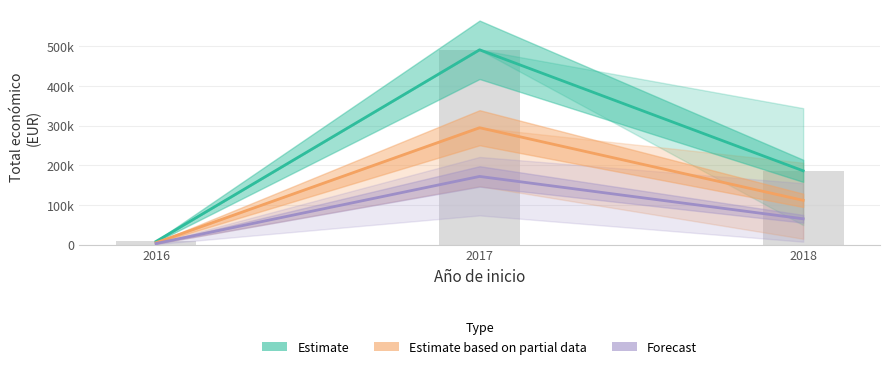

What is the difference between the second highest and minimum values in the Forecast series?

62370.3